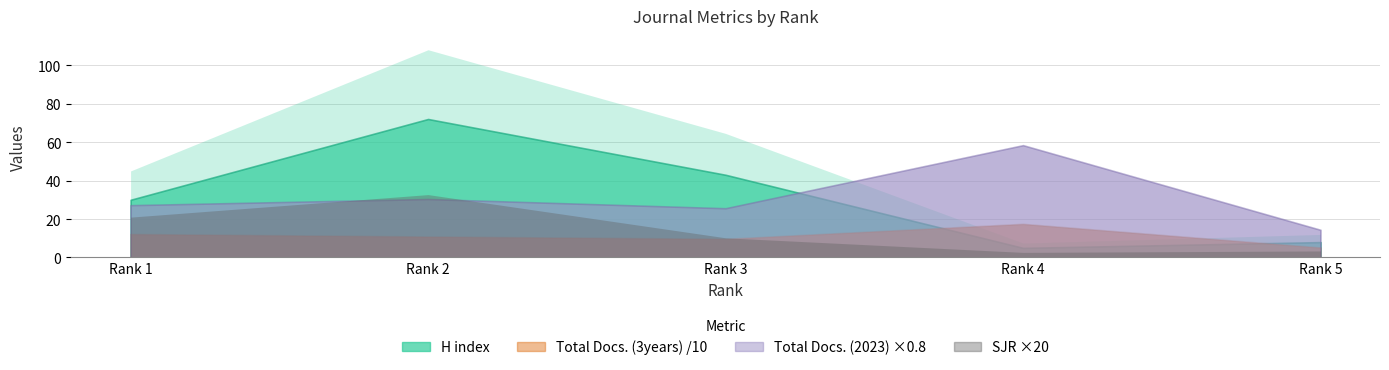

Is it true that Total Docs. (2023) equals 97.8 at 4?

False